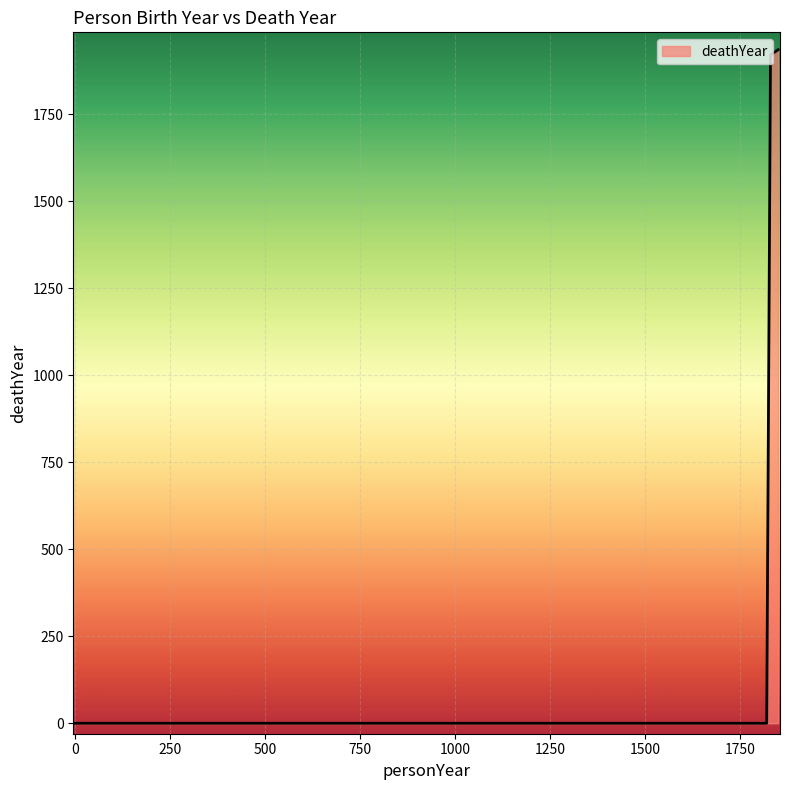

What is the difference between the maximum and minimum values?

1936